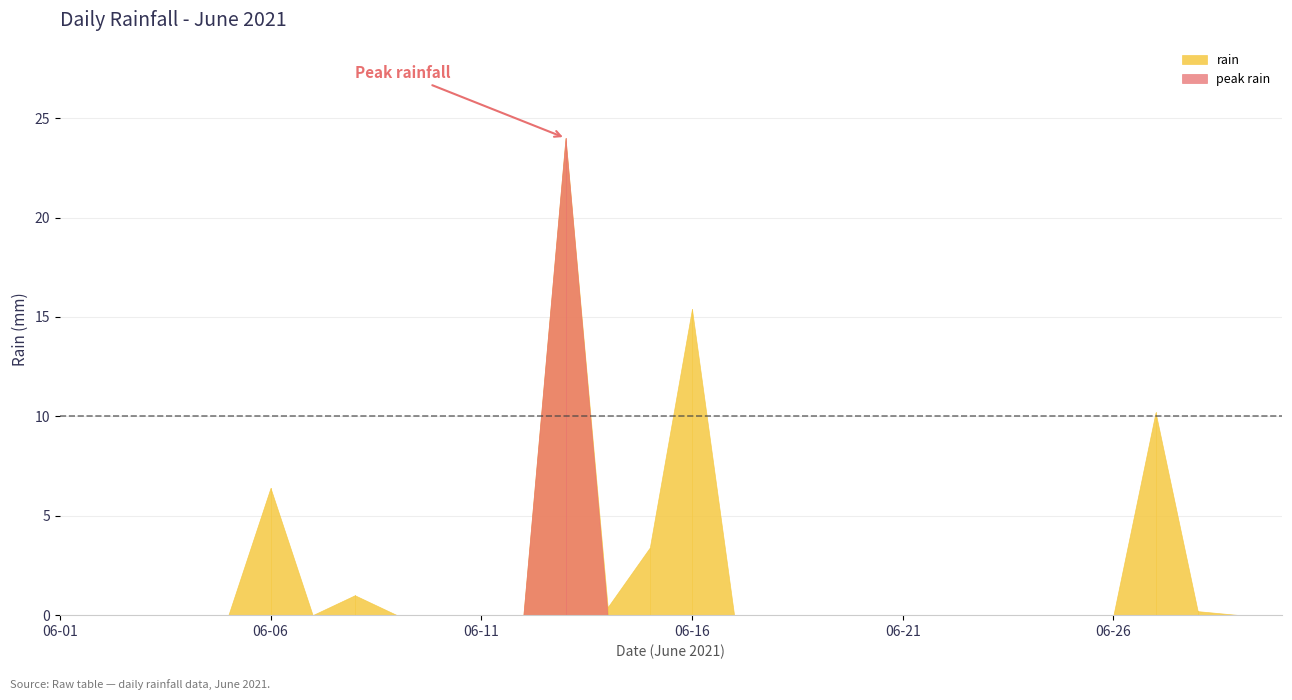

The value at 2021-06-07 is -14.5. True or false?

False